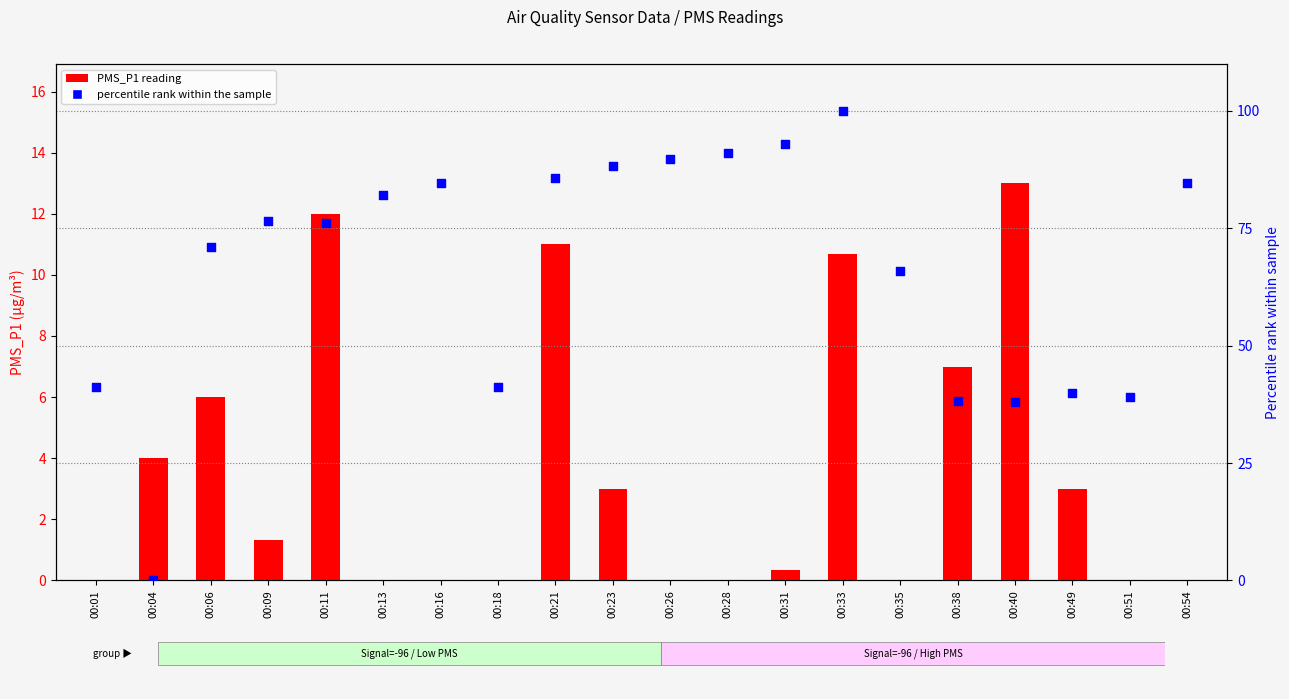

Which series reaches the minimum Y coordinate?

PMS_P1 reading